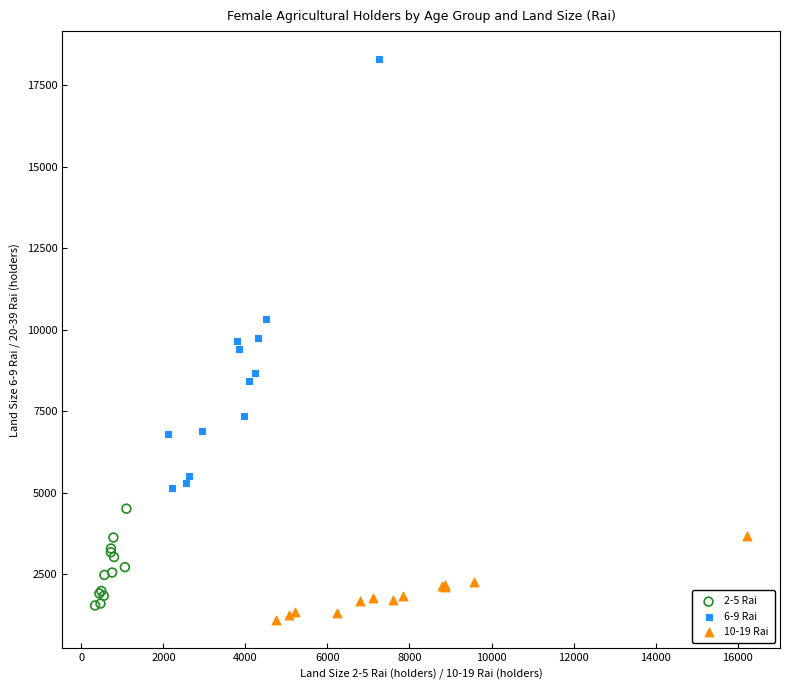

Which series has the widest spread of Y values?

6-9 Rai